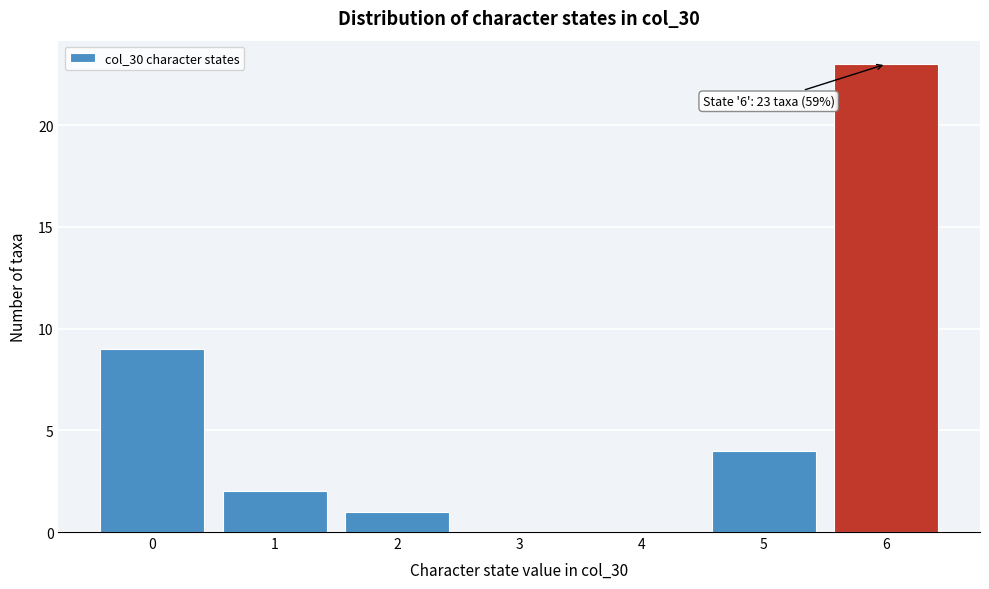

Over which range of the x-axis is the bar tallest?

5.5 to 6.5